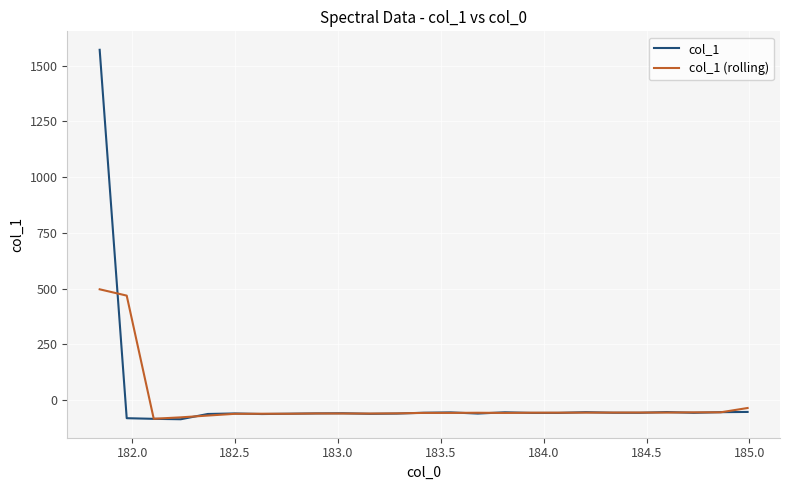

Which series has the largest range (max minus min)?

col_1